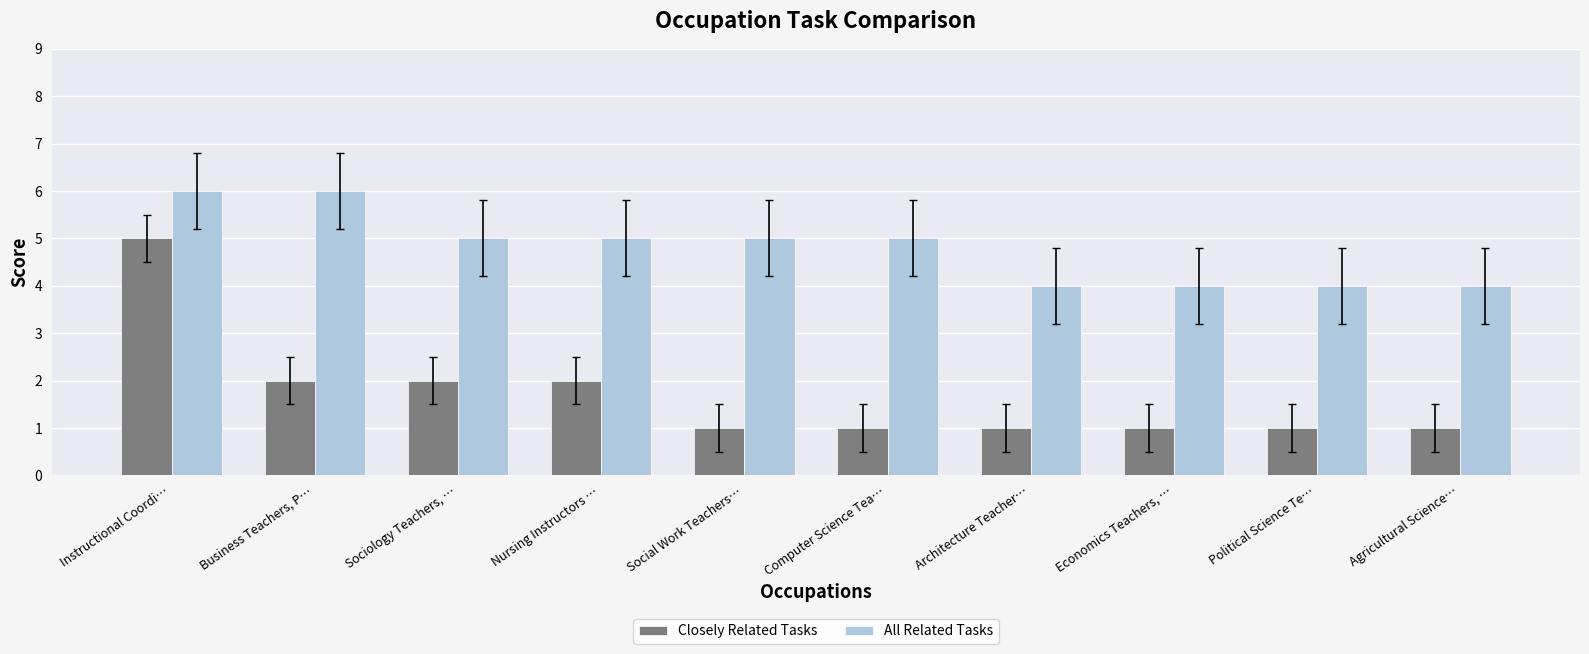

What is the greatest value displayed?

6